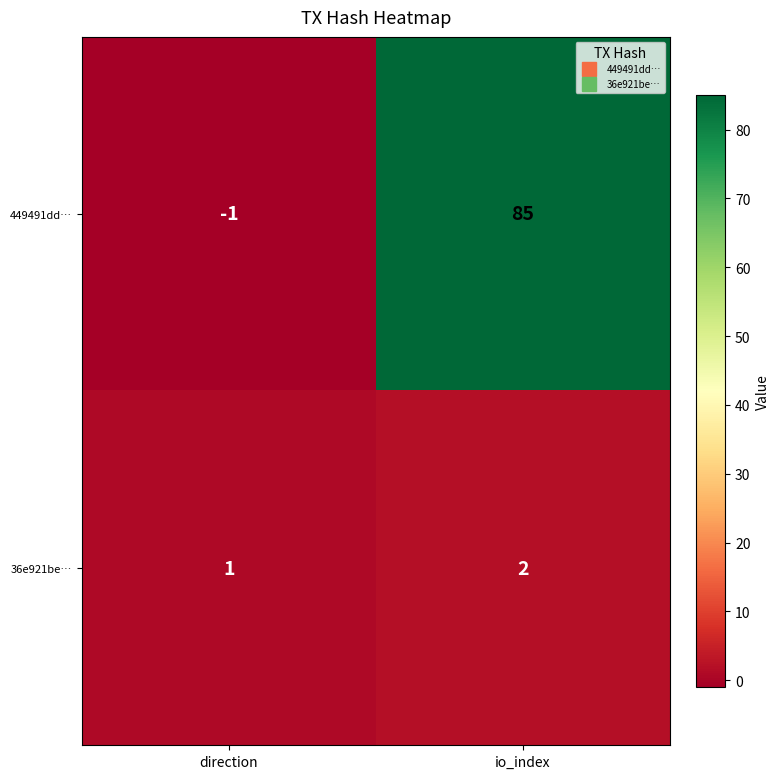

What is the difference between the maximum and minimum values in the 449491dd… series?

86